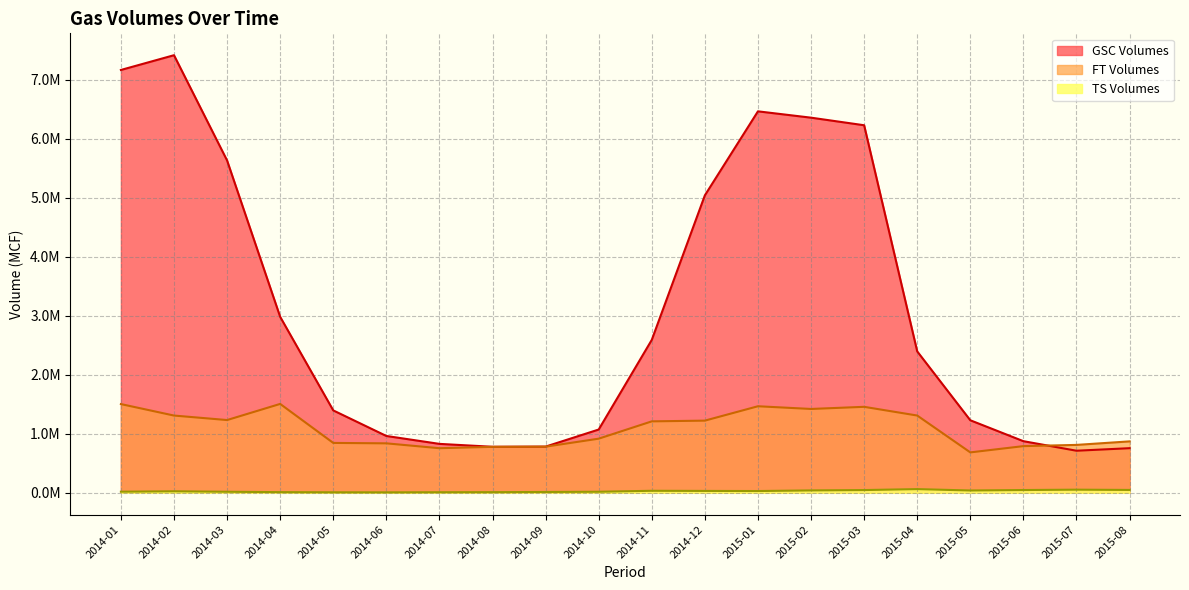

Reading left to right, list all the values displayed in this chart.

GSC Volumes: 7164339.6	7414286.9	5630919.3	2981427.7	1395749.3	962563.8	828655.5	779547.2	782497.5	1071670.6	2590842.9	5040088.0	6463268.0	6355917.5	6227552.2	2395537.1	1228564.9	874302.5	712691.3	755644.0
TS Volumes: 18227.7	25147.0	17207.6	10919.0	8074.3	7166.2	9236.6	10480.9	13776.4	17344.4	33796.6	31458.2	29614.8	40053.0	46083.4	62130.4	38797.8	46645.7	52580.5	48097.8
FT Volumes: 1502937.7	1308586.3	1232291.0	1505681.6	844881.1	837693.3	755229.6	778283.2	781340.4	916848.0	1210206.7	1222531.0	1466206.1	1420264.1	1456559.9	1308898.9	684381.7	790511.9	811242.6	870918.5